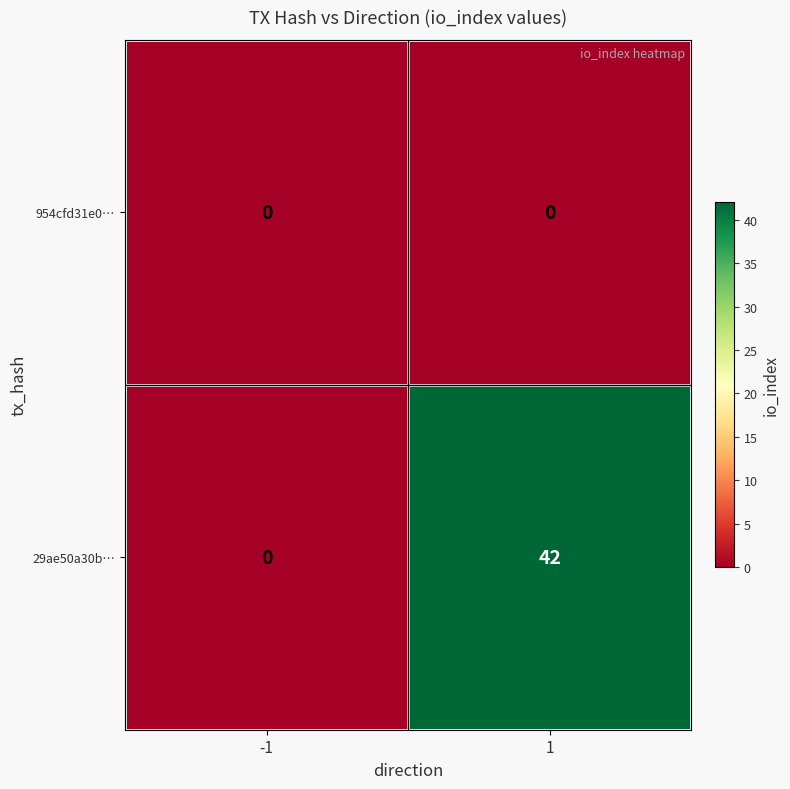

True or false: 29ae50a30b… has a value of 42 at 1.

True